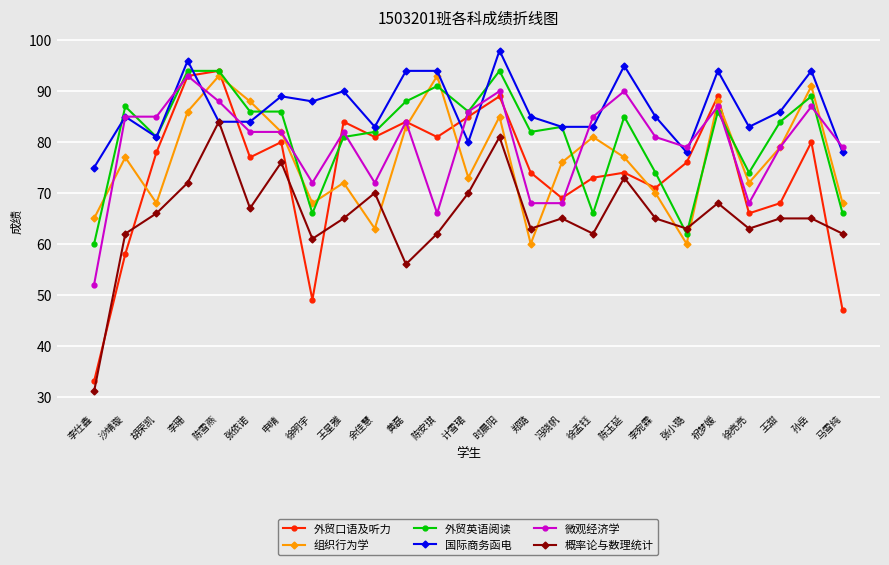

What position from the right is 陈雪燕?

21